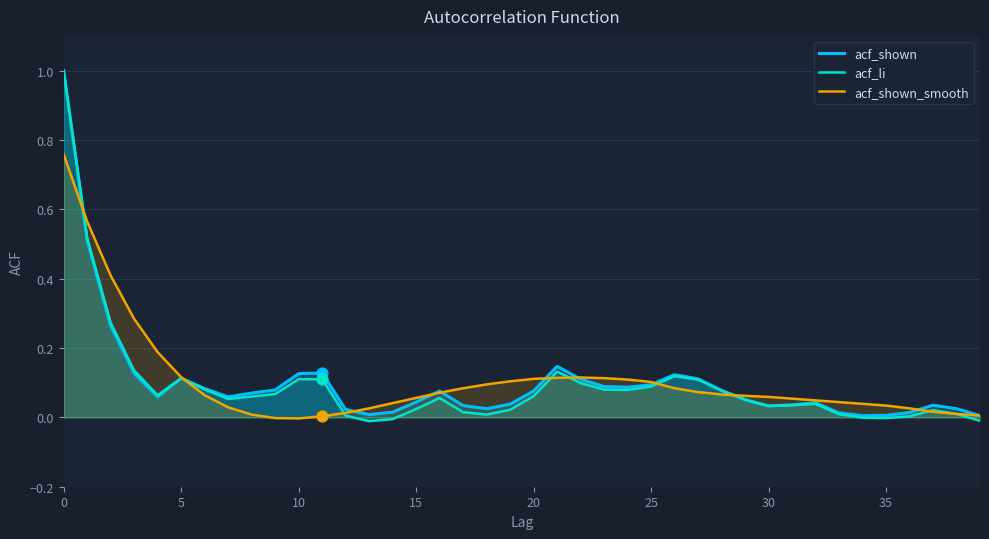

Which series reaches the maximum Y coordinate?

acf_shown